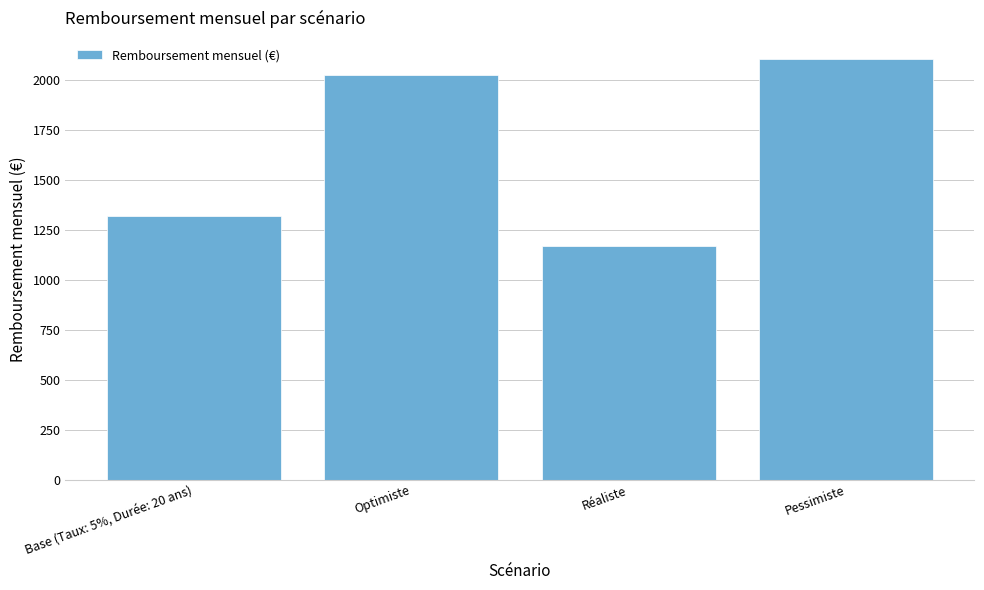

What is the value of the 3rd bar from the left?

1169.2